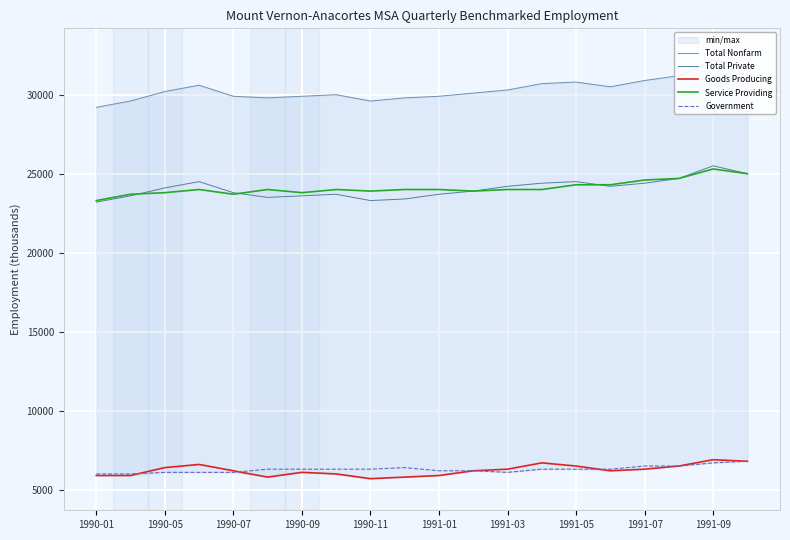

What is the average value of the Total Private series?

24060